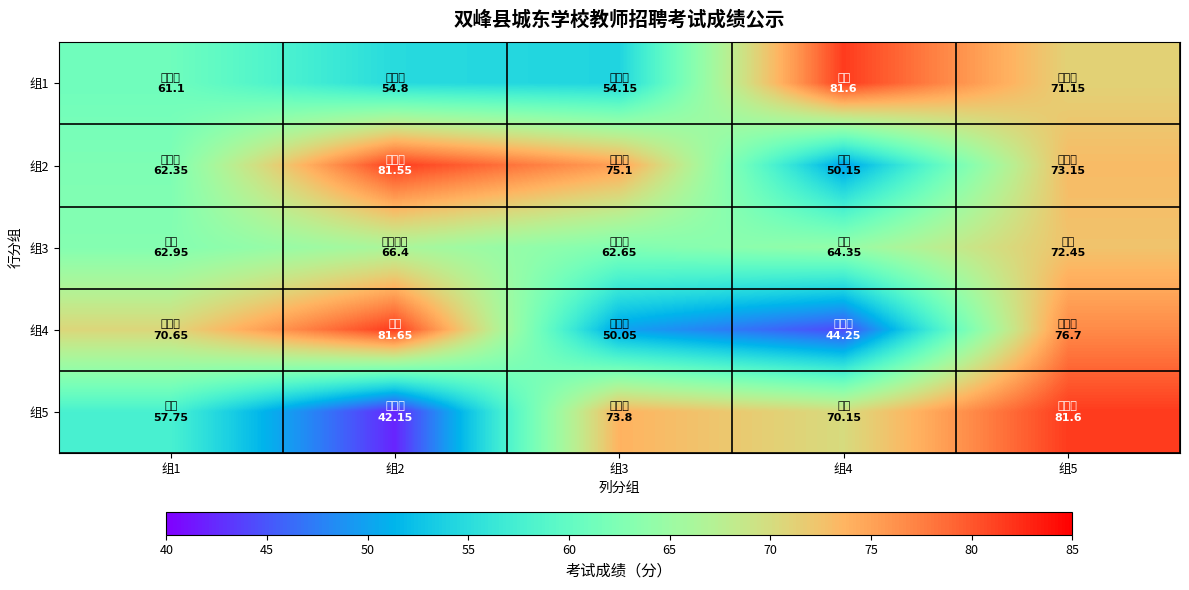

Reading left to right, what are all the values shown in this chart?

组1: 组1=61.1	组2=54.8	组3=54.1	组4=81.6	组5=71.2
组2: 组1=62.4	组2=81.5	组3=75.1	组4=50.1	组5=73.2
组3: 组1=63.0	组2=66.4	组3=62.6	组4=64.3	组5=72.5
组4: 组1=70.7	组2=81.7	组3=50.0	组4=44.2	组5=76.7
组5: 组1=57.8	组2=42.1	组3=73.8	组4=70.2	组5=81.6